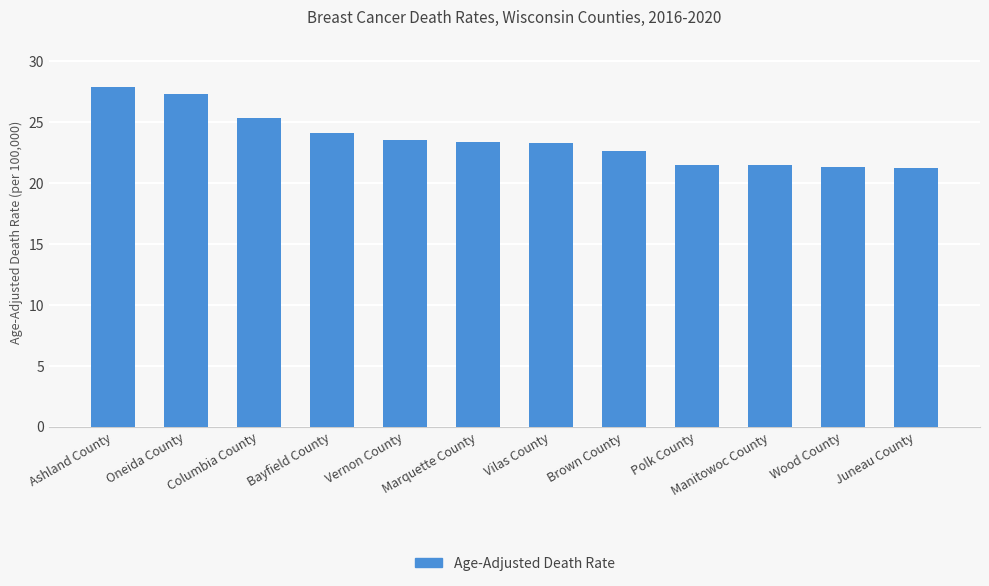

What is the sum of all values?

282.9